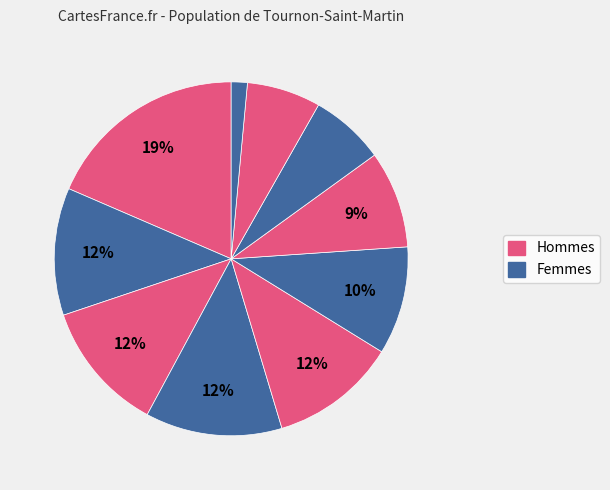

How many segments does this pie chart have?

10